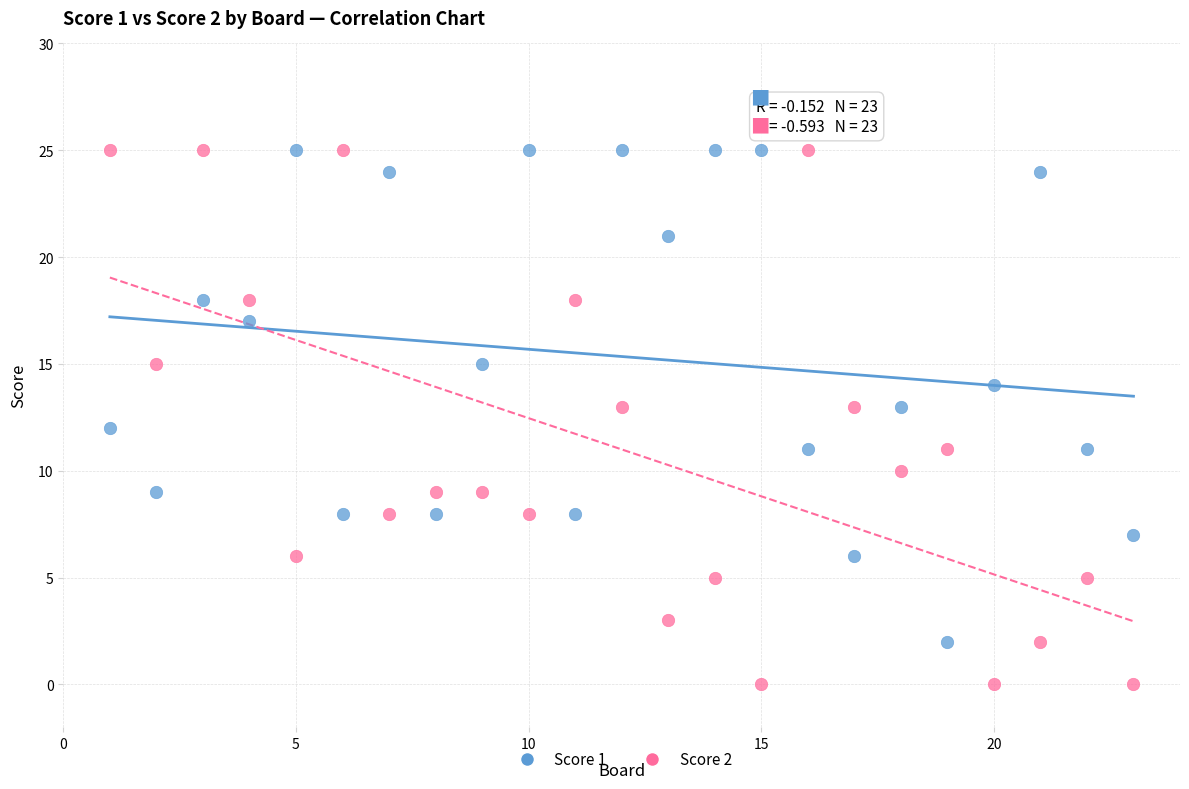

Which series has the widest spread of Y values?

Score 2